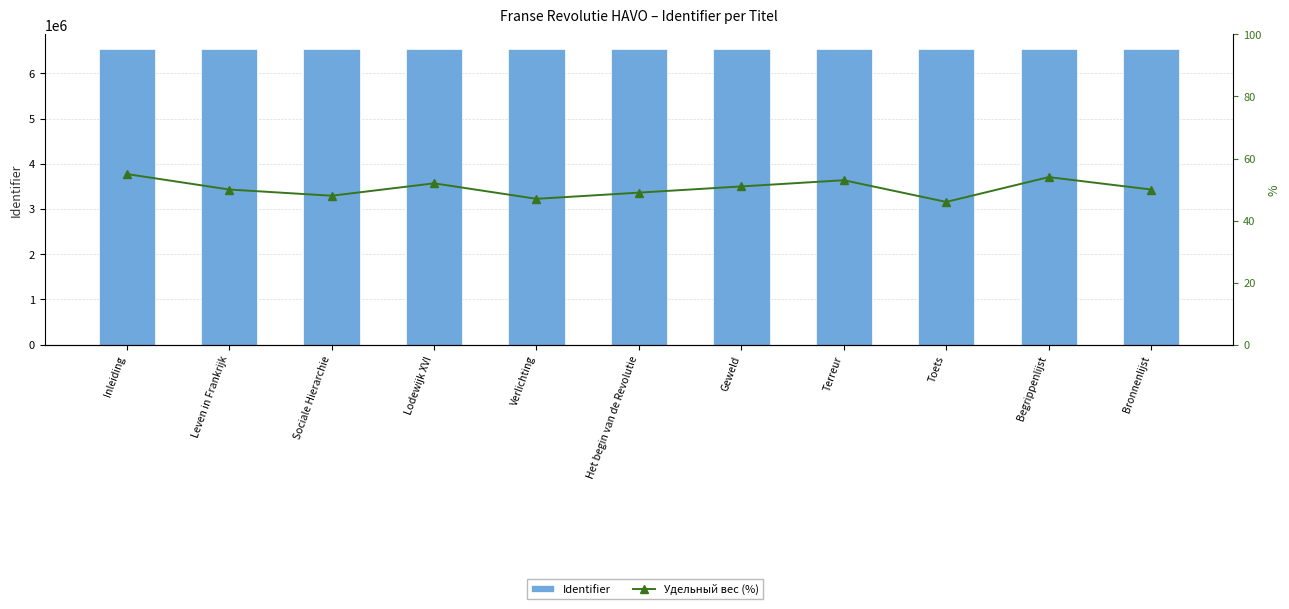

Which has a higher value, Inleiding or Bronnenlijst?

Bronnenlijst